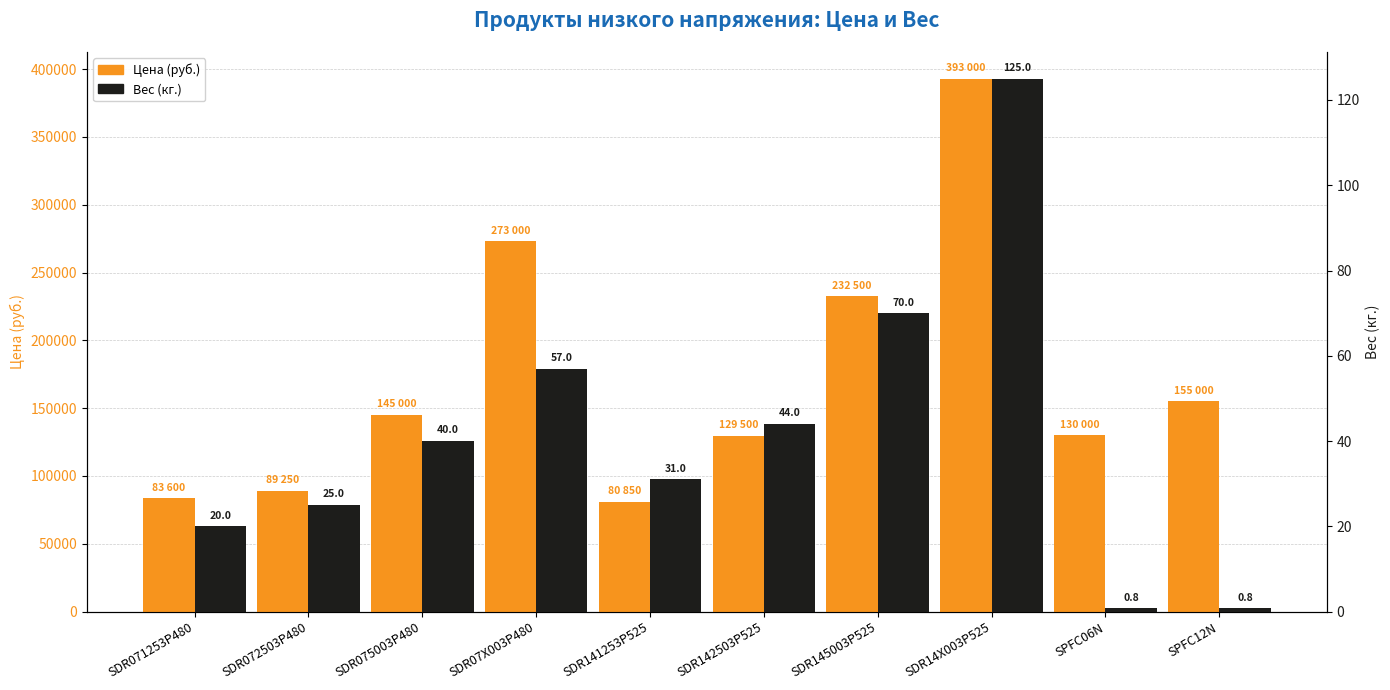

List the labels in order of Цена за единицу тарифа без НДС (руб.) value, smallest first.

SDR141253P525, SDR071253P480, SDR072503P480, SDR142503P525, SPFC06N, SDR075003P480, SPFC12N, SDR145003P525, SDR07X003P480, SDR14X003P525